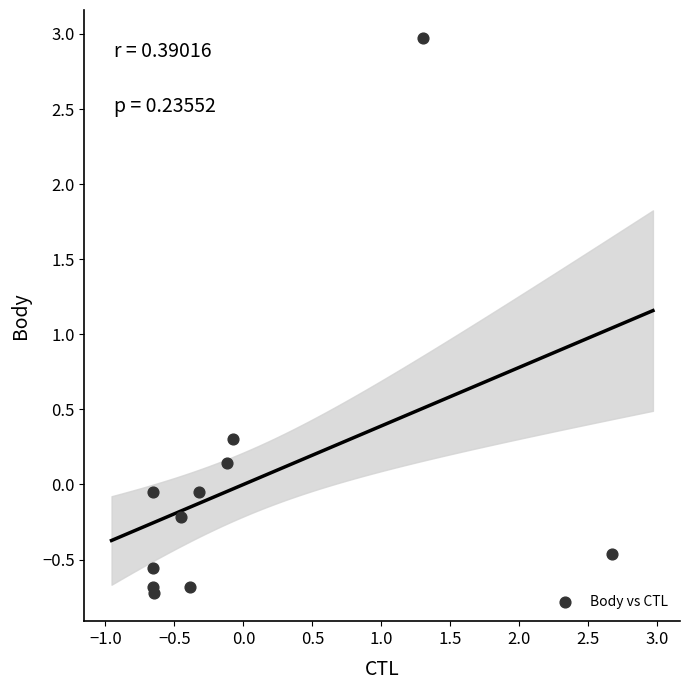

What Y value in the scatter plot is closest to 1?

0.3